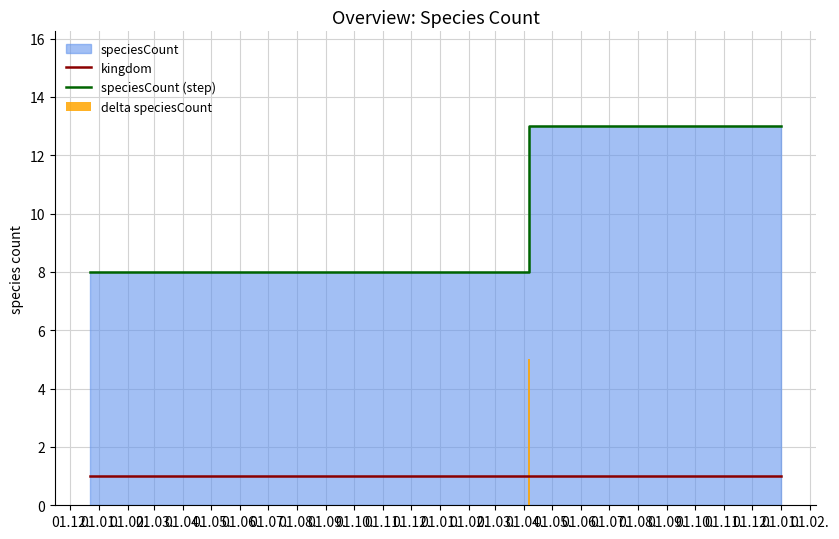

The value of kingdom at 01.01. is 0. True or false?

False